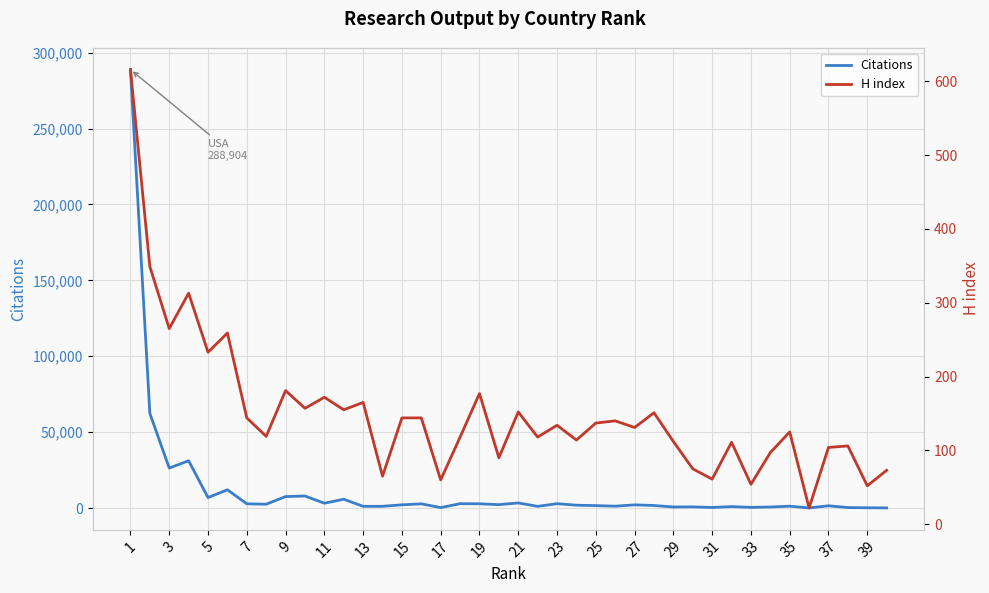

How many values in the Citations series are below 2111?

20